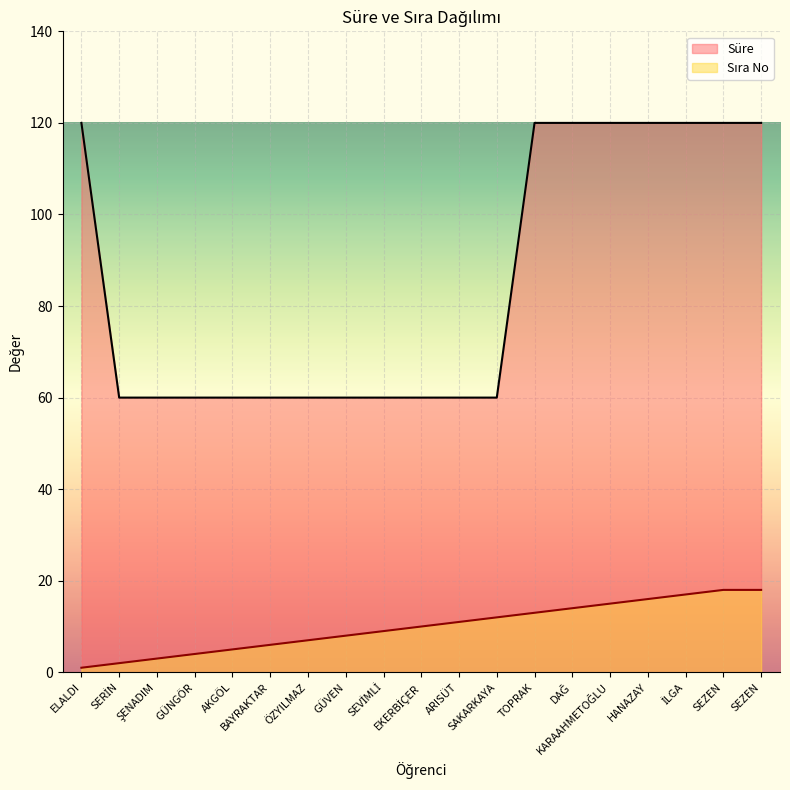

How many values in the Sıra No series exceed 10?

9